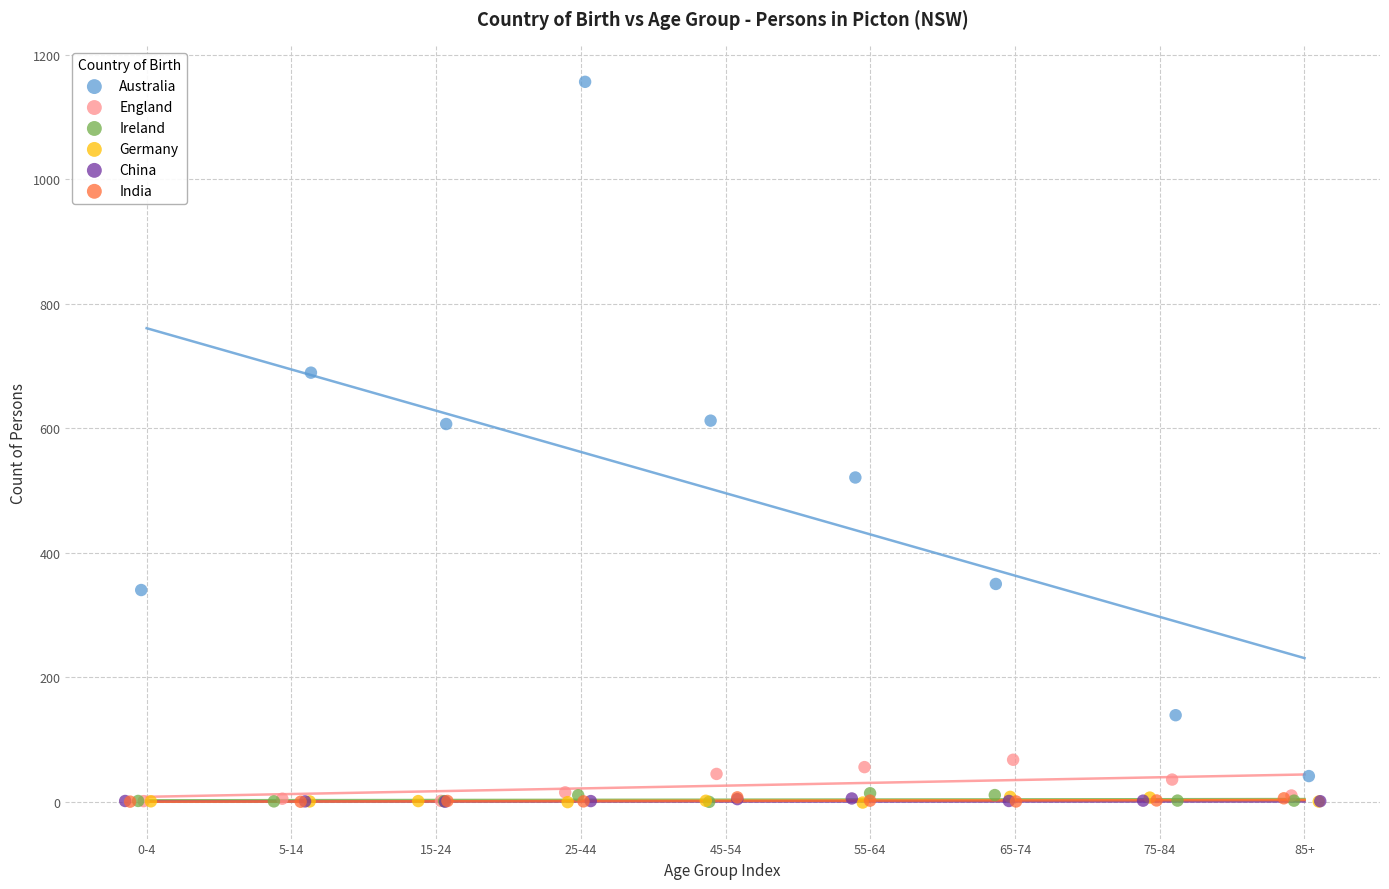

Which series has the largest Y range (max minus min)?

Australia